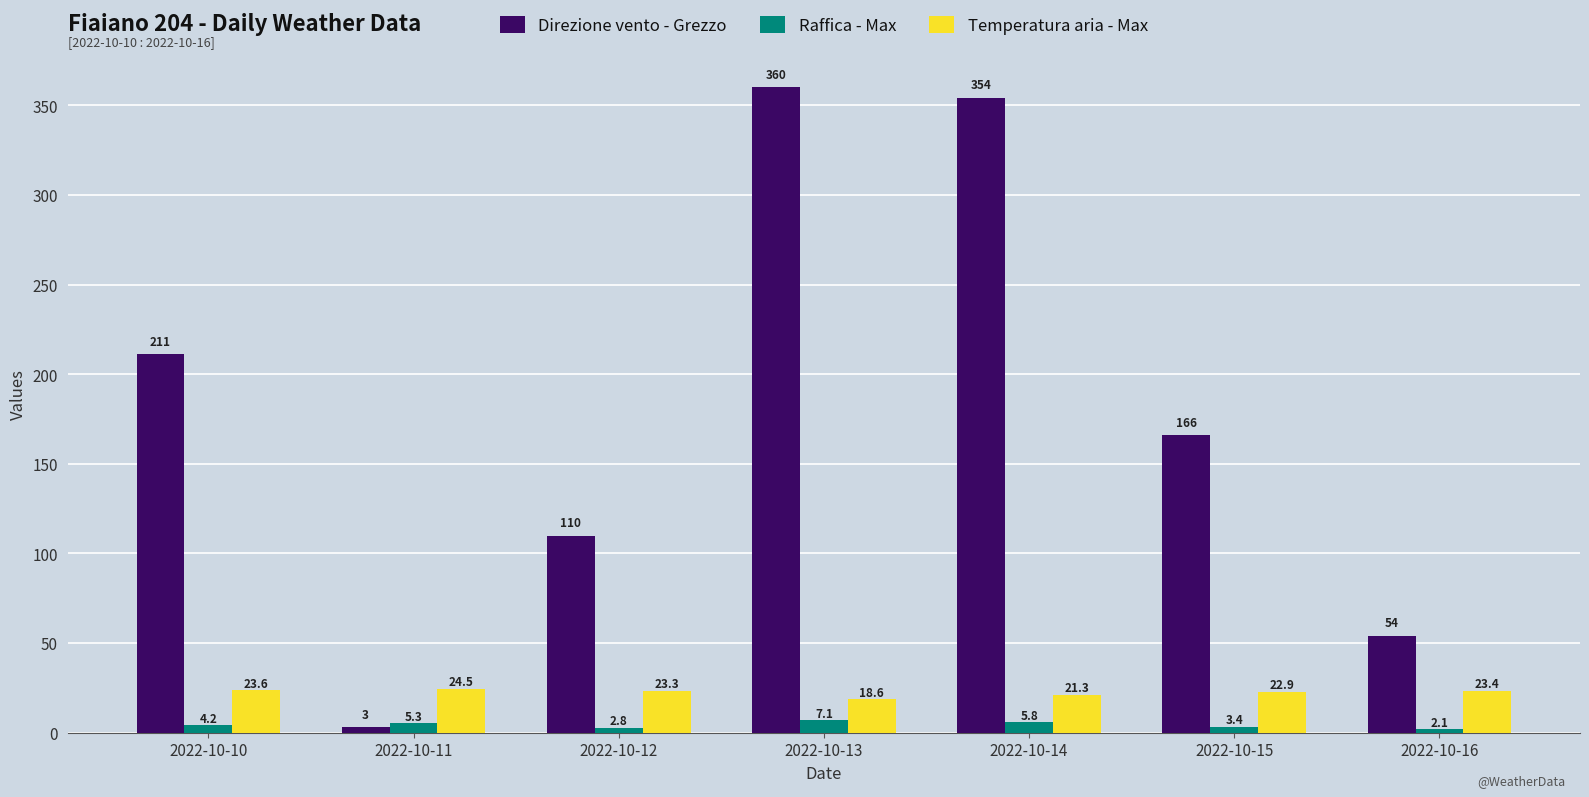

True or false: Raffica - Max has a value of 3.4 at 2022-10-15.

True